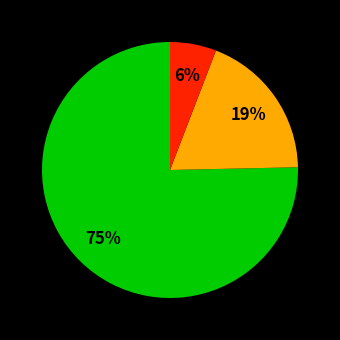

To the nearest percent, what is the average slice percentage?

33%